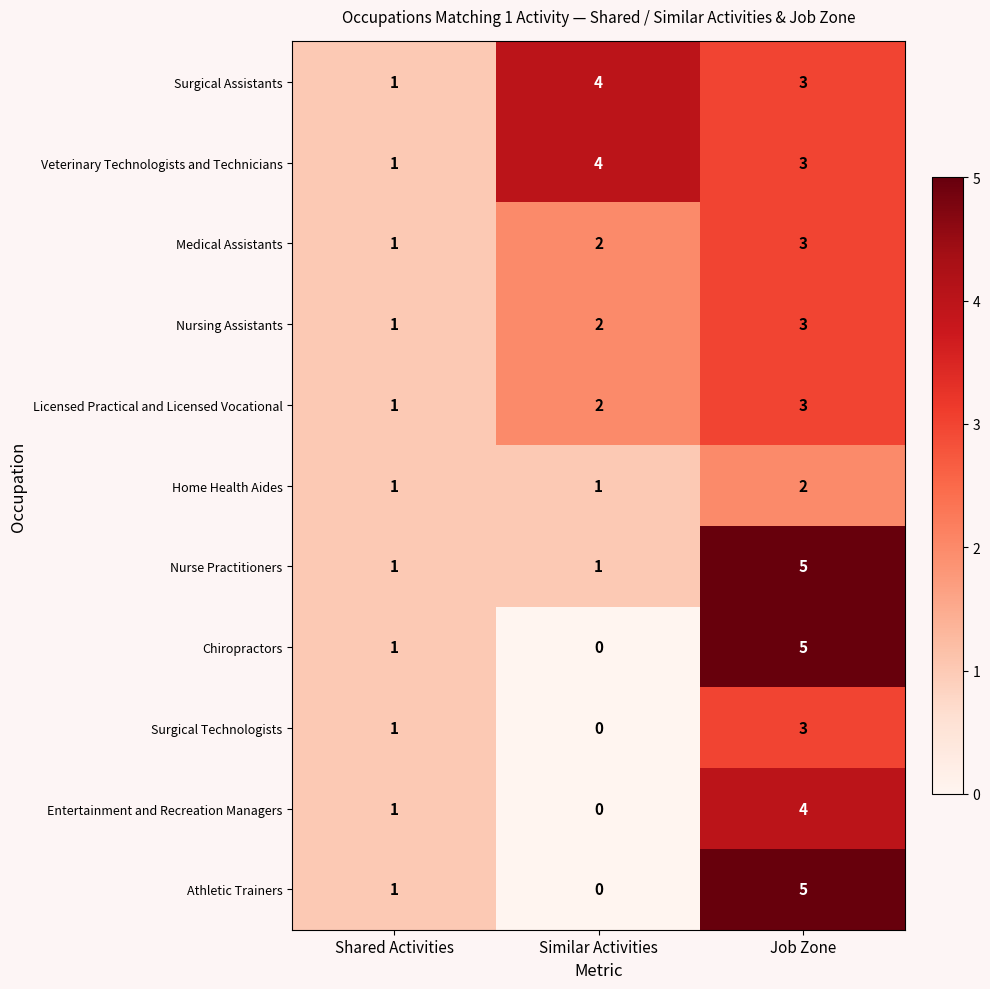

At which label does Medical Assistants reach its peak?

Job Zone